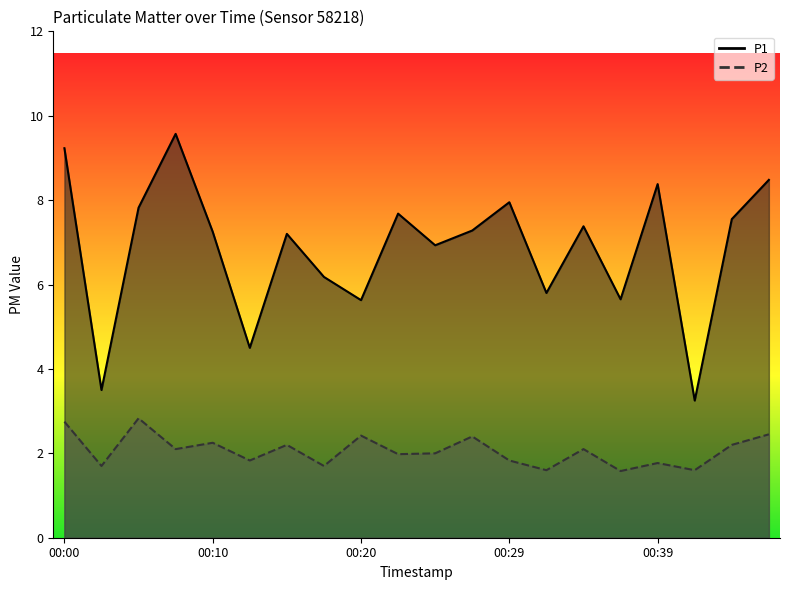

What is the value of the P1 point at the 5th from the left?

7.2